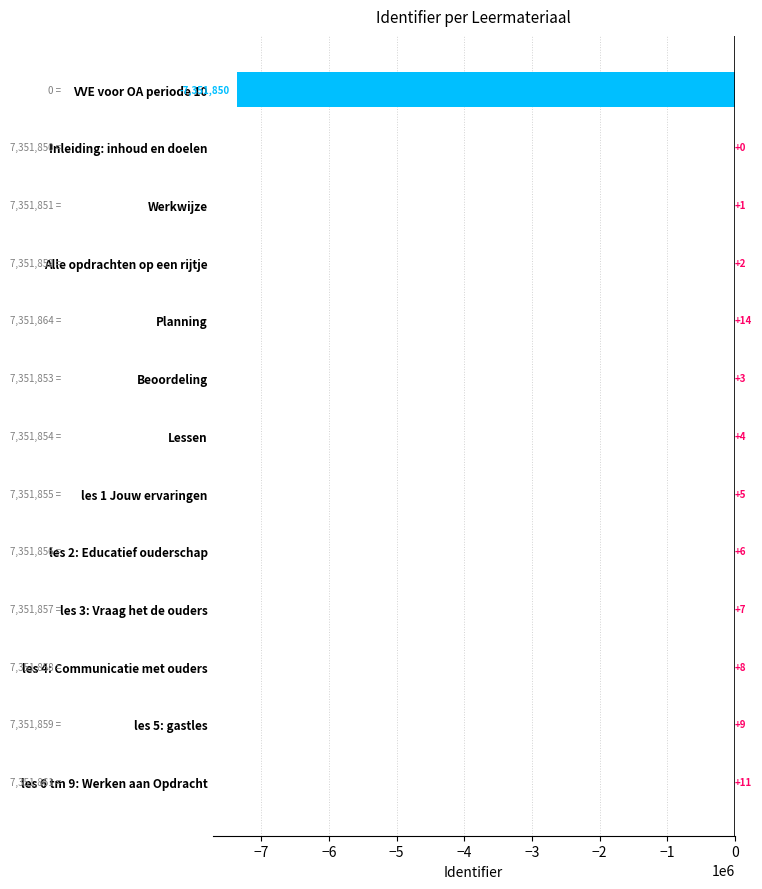

Which label corresponds to the largest value in the chart?

Planning